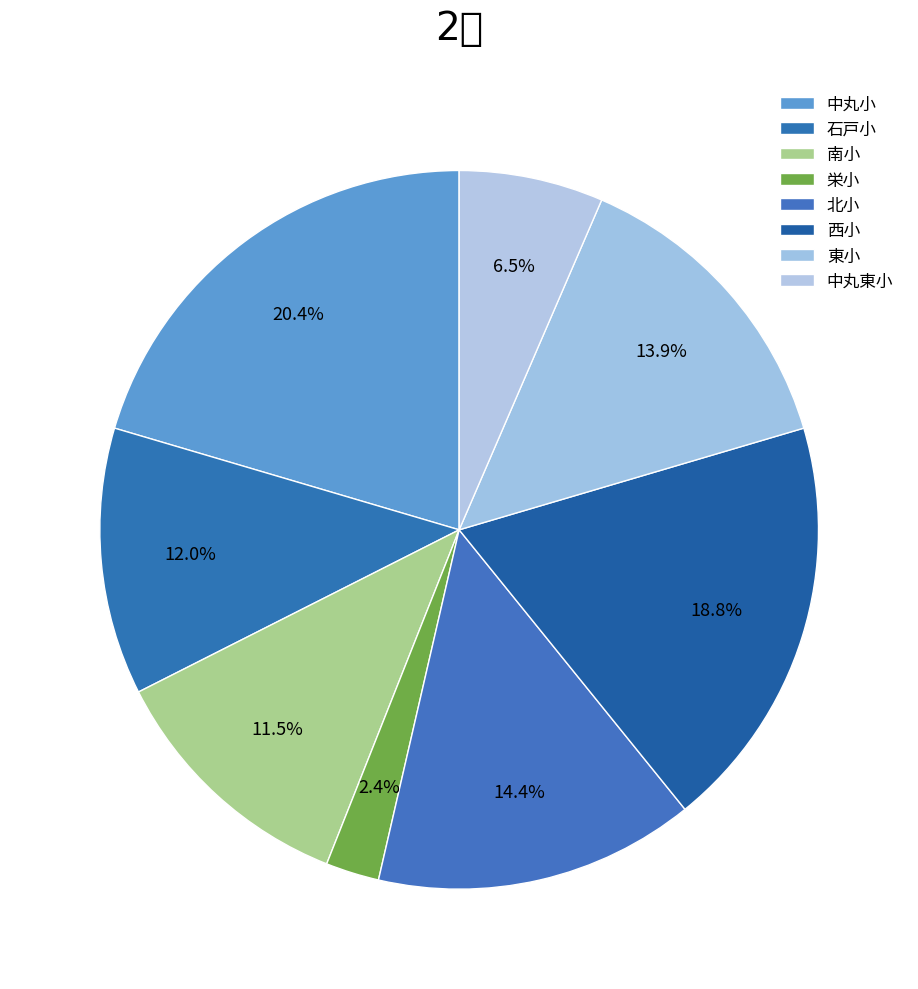

How many segments does this pie chart have?

8